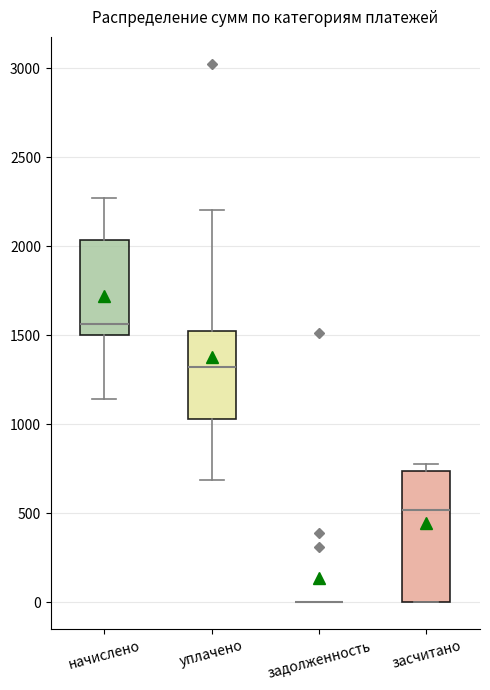

Reading left to right, transcribe this box plot: for each box, give where its median line is, the range the box spans, and where its two whiskers end, as read against the y-axis. The values are not printed on the chart, so give them approximately, as read against the axis.

начислено: median 1550, box 1500 to 2050, whiskers 1150 to 2250
уплачено: median 1300, box 1050 to 1500, whiskers 700 to 2200
задолженность: box collapsed to a line at 0, whiskers 0 to 0
засчитано: median 500, box 0 to 750, whiskers 0 to 800